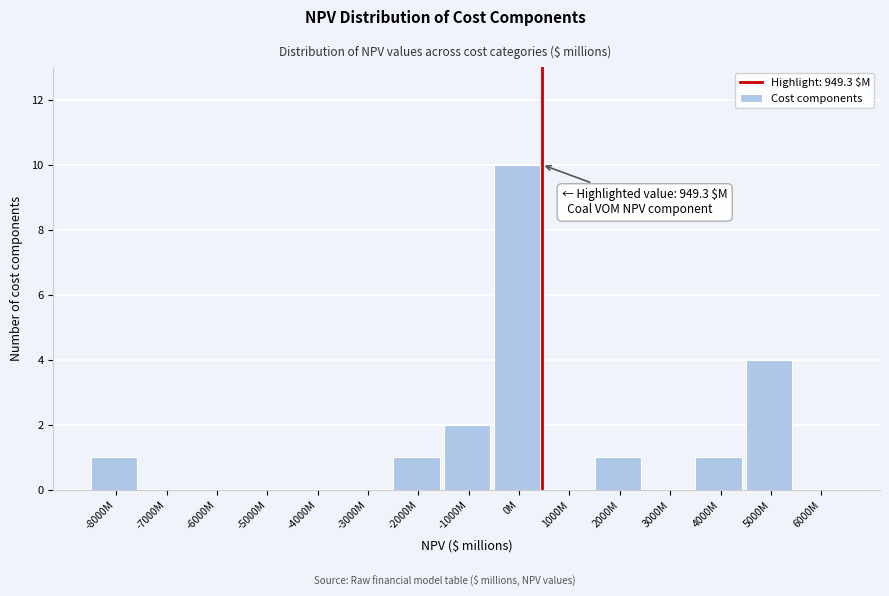

Reading left to right, what are all the values shown in this chart?

-8000M=1	-7000M=0	-6000M=0	-5000M=0	-4000M=0	-3000M=0	-2000M=1	-1000M=2	0M=10	1000M=0	2000M=1	3000M=0	4000M=1	5000M=4	6000M=0